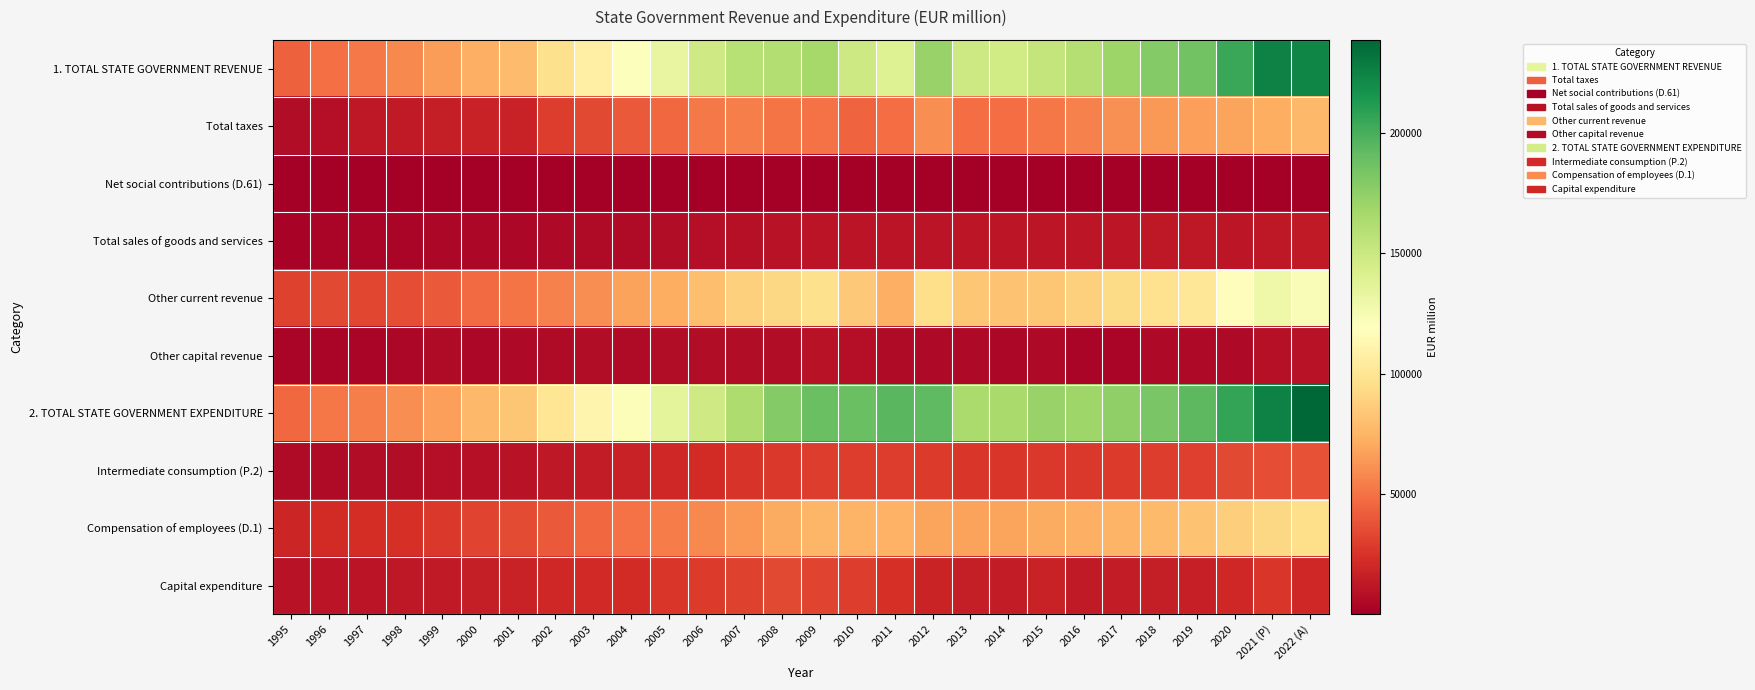

Which category has the lowest value across all series?

1995